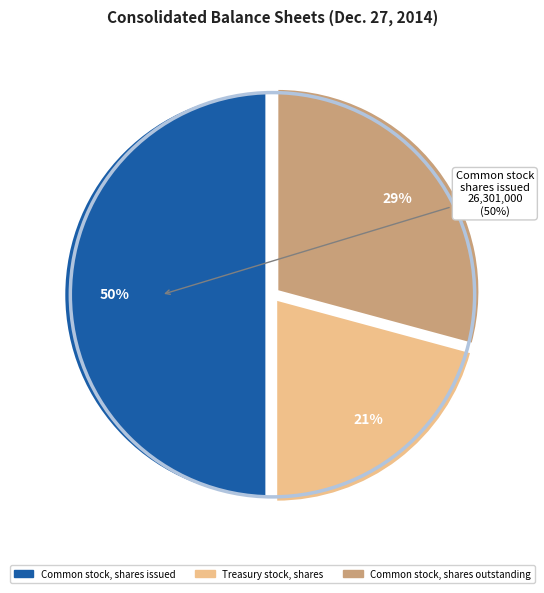

Does any single category account for the majority?

No